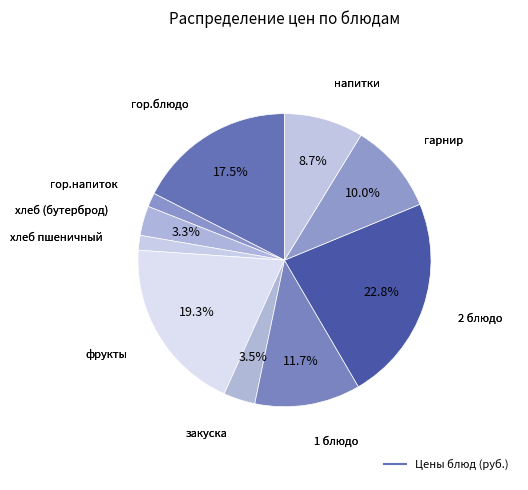

How many slices are in this pie chart?

10